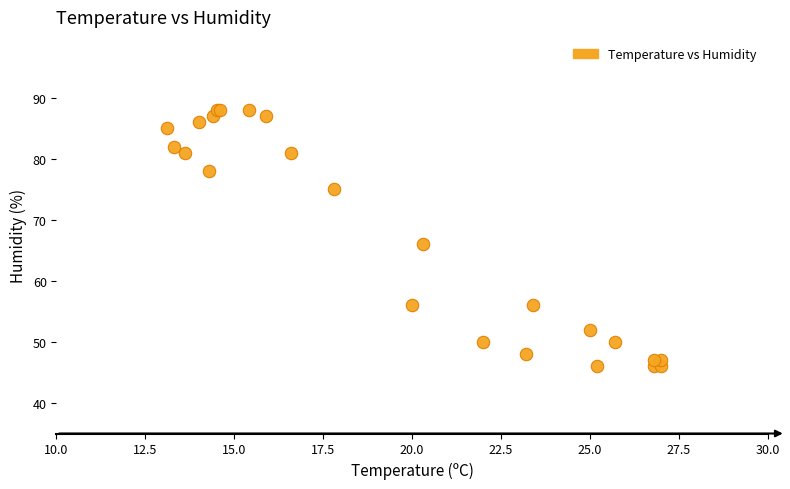

What Y value in the scatter plot is closest to 67?

66